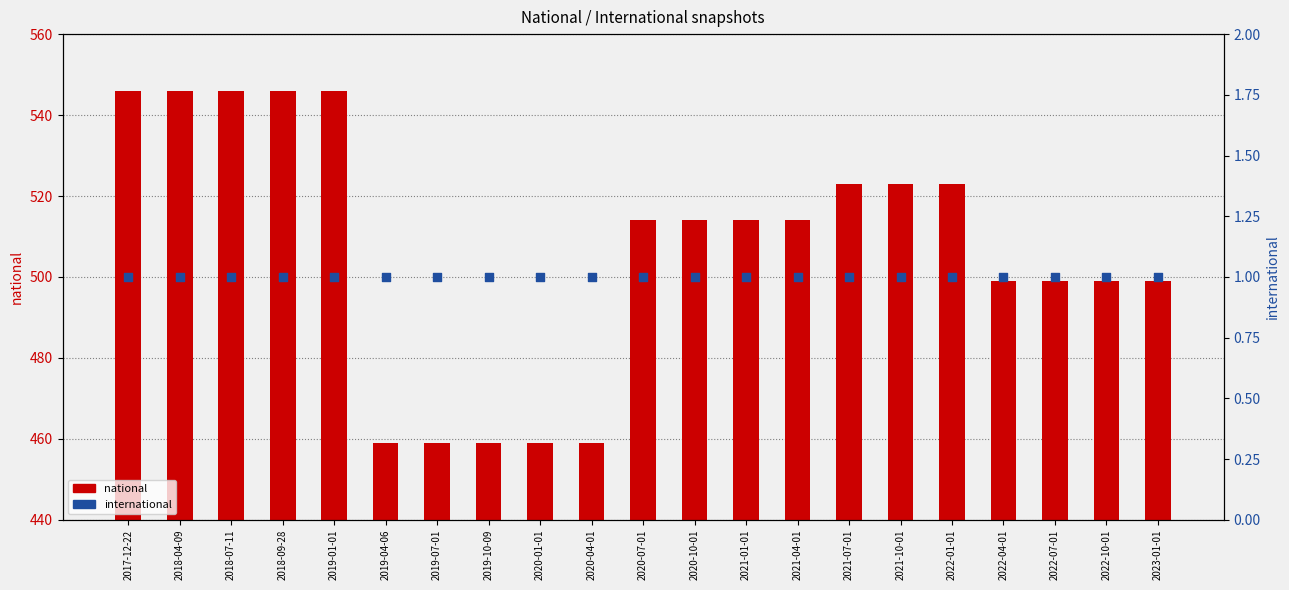

Which series reaches the minimum Y coordinate?

international